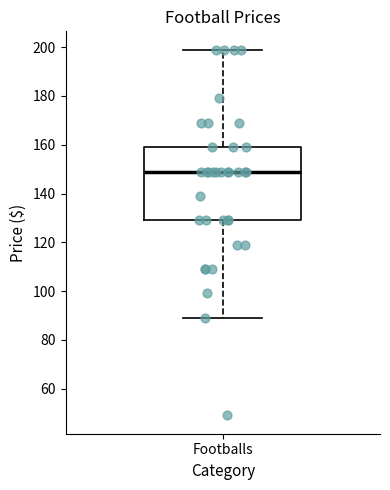

Where is the upper edge of the box for Footballs on the y-axis? The values are not printed on the chart, so give them approximately, as read against the axis.

160